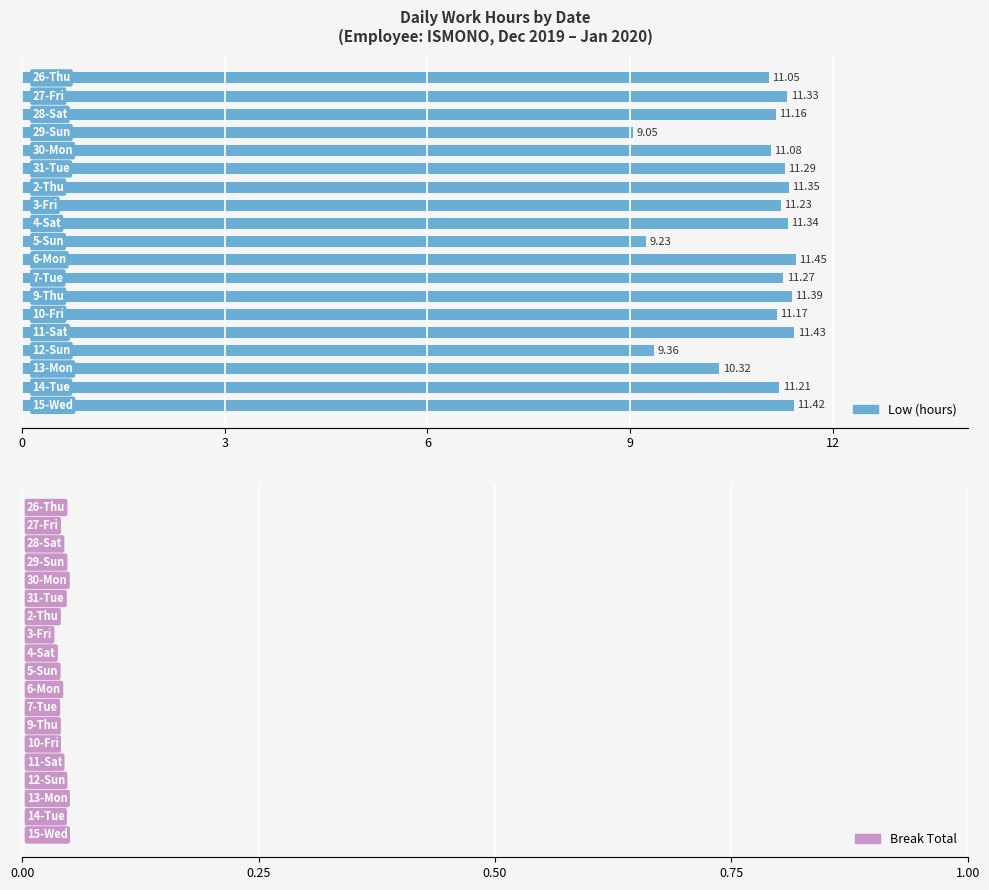

Are the bars grouped side by side (vs. stacked)?

No